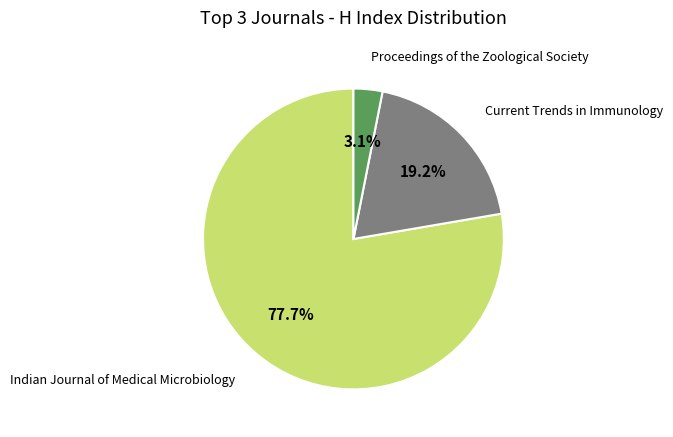

Is there a majority slice in this chart?

Yes